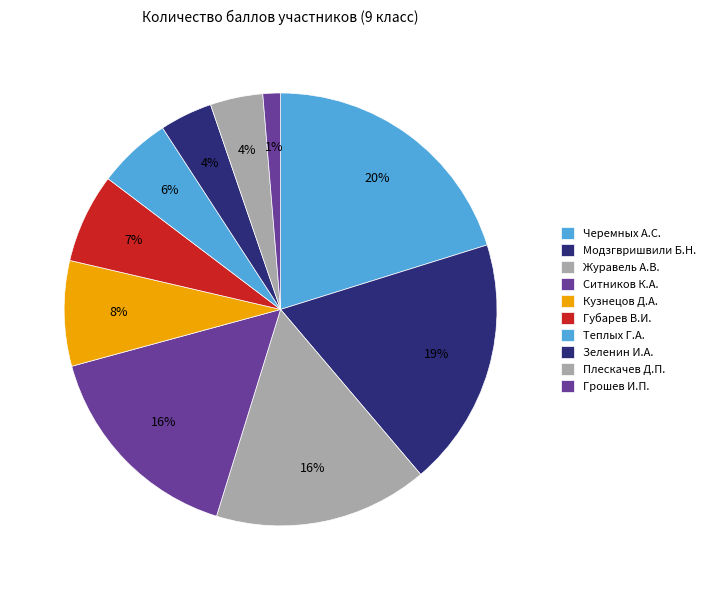

Does Кузнецов Д.А. account for over 50% of the chart?

No